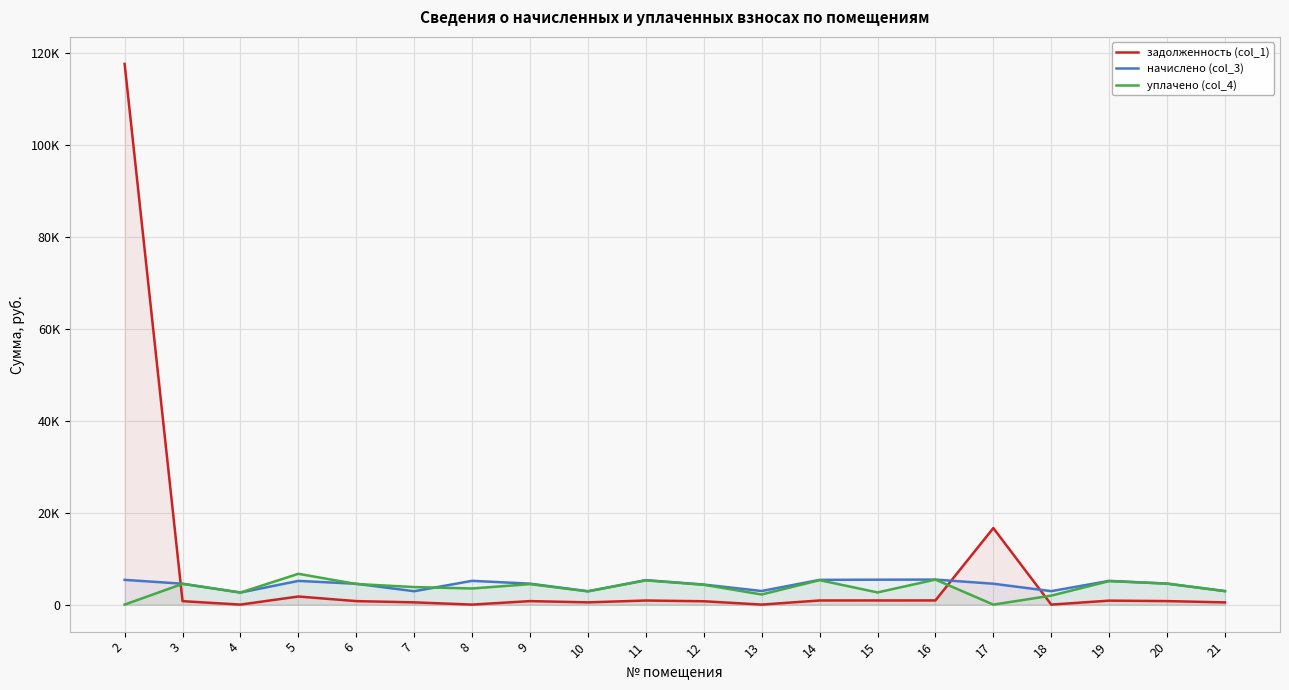

At which label does начислено (col_3) first exceed 4557?

2